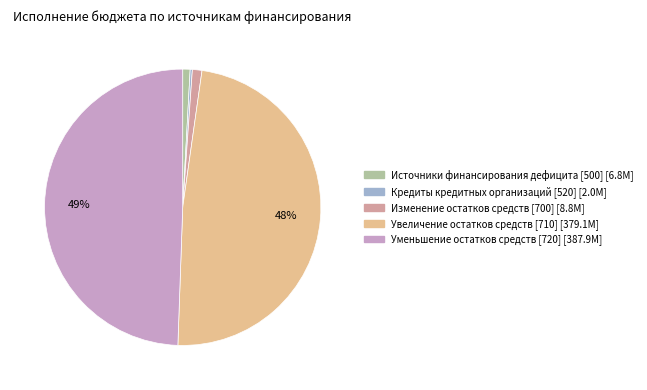

Is it true that Уменьшение остатков средств [720] is 38% of the pie?

False